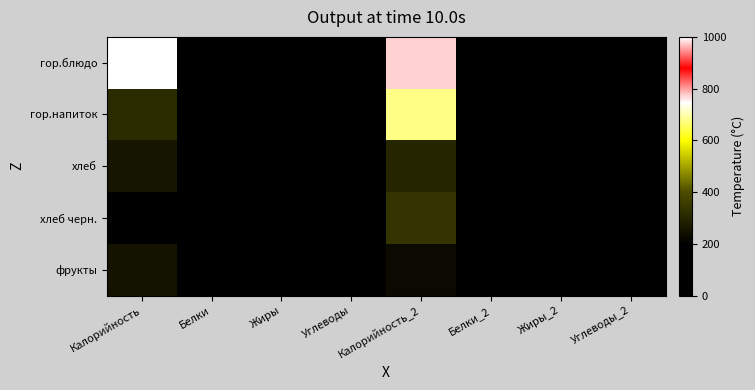

Reading left to right, what are all the values shown in this chart?

гор.блюдо: Калорийность=1000.0	Белки=29.0	Жиры=39.9	Углеводы=131.3	Калорийность_2=770.0	Белки_2=41.9	Жиры_2=48.6	Углеводы_2=41.3
гор.напиток: Калорийность=313.6	Белки=8.6	Жиры=4.7	Углеводы=59.5	Калорийность_2=677.1	Белки_2=9.8	Жиры_2=37.7	Углеводы_2=74.6
хлеб: Калорийность=254.6	Белки=8.6	Жиры=1.0	Углеводы=52.8	Калорийность_2=300.6	Белки_2=2.6	Жиры_2=0.0	Углеводы_2=72.6
хлеб черн.: Калорийность=152.0	Белки=5.1	Жиры=1.0	Углеводы=30.7	Калорийность_2=339.5	Белки_2=11.5	Жиры_2=1.4	Углеводы_2=70.4
фрукты: Калорийность=250.9	Белки=2.3	Жиры=2.3	Углеводы=55.4	Калорийность_2=228.0	Белки_2=7.7	Жиры_2=1.5	Углеводы_2=46.0